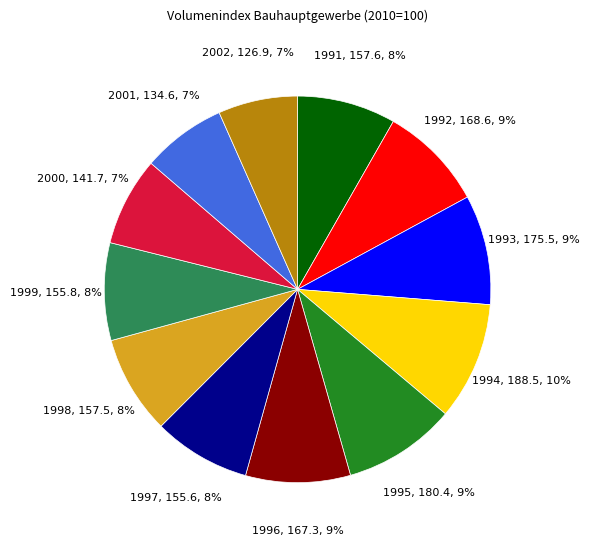

To the nearest percent, what percentage of the pie is 1993?

9%